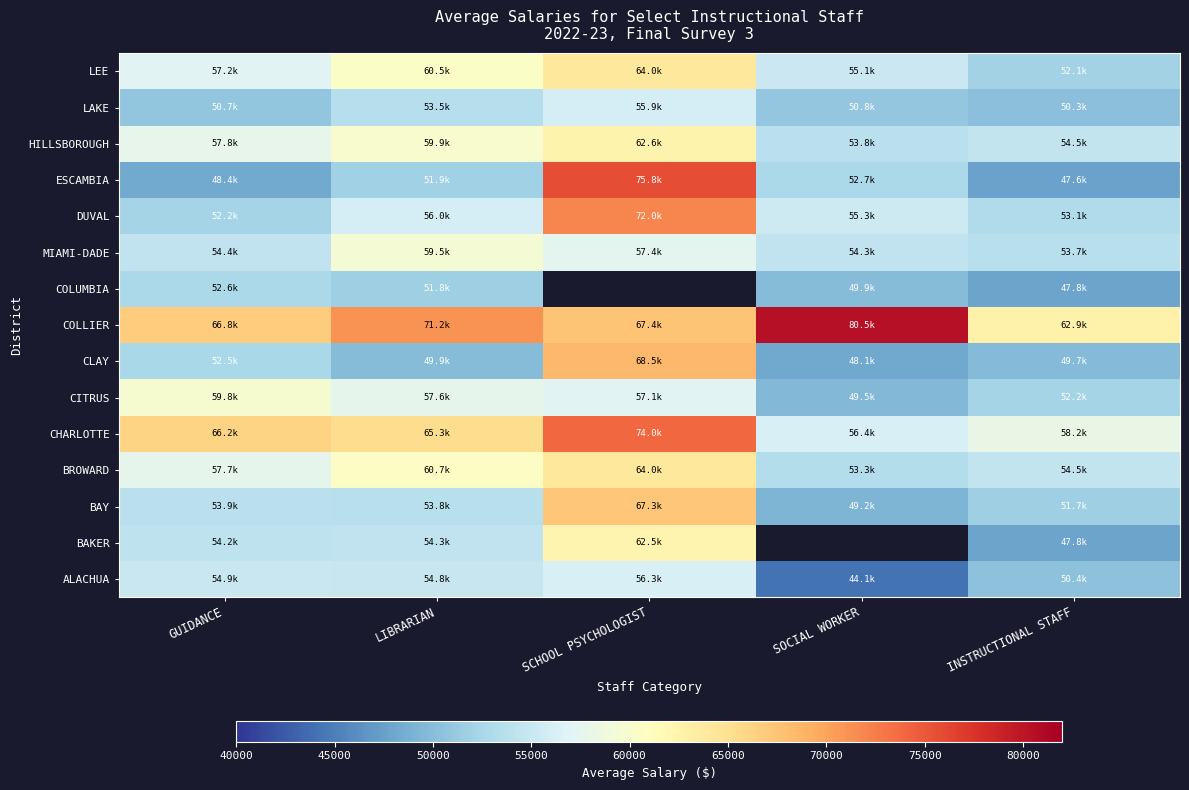

At which category does the chart reach its peak across all series?

SOCIAL WORKER